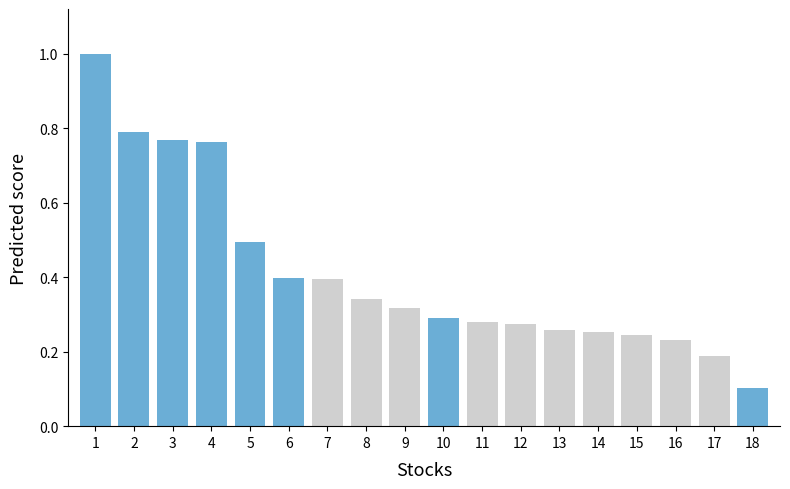

The chart shows a value of 0.5 at 5. True or false?

True